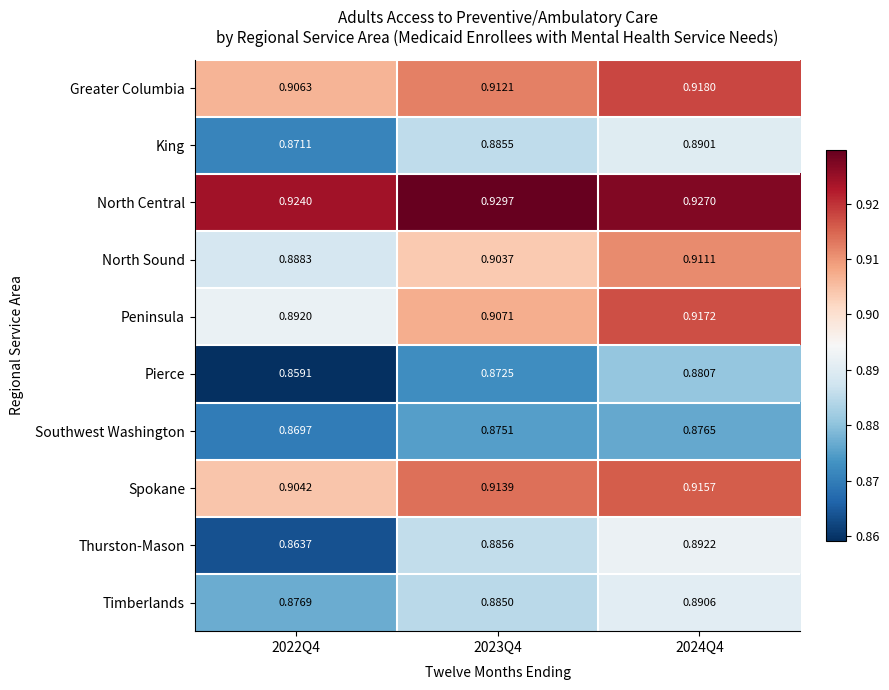

Rank the series by their maximum value, from highest to lowest.

North Central, Greater Columbia, Peninsula, Spokane, North Sound, Thurston-Mason, Timberlands, King, Pierce, Southwest Washington